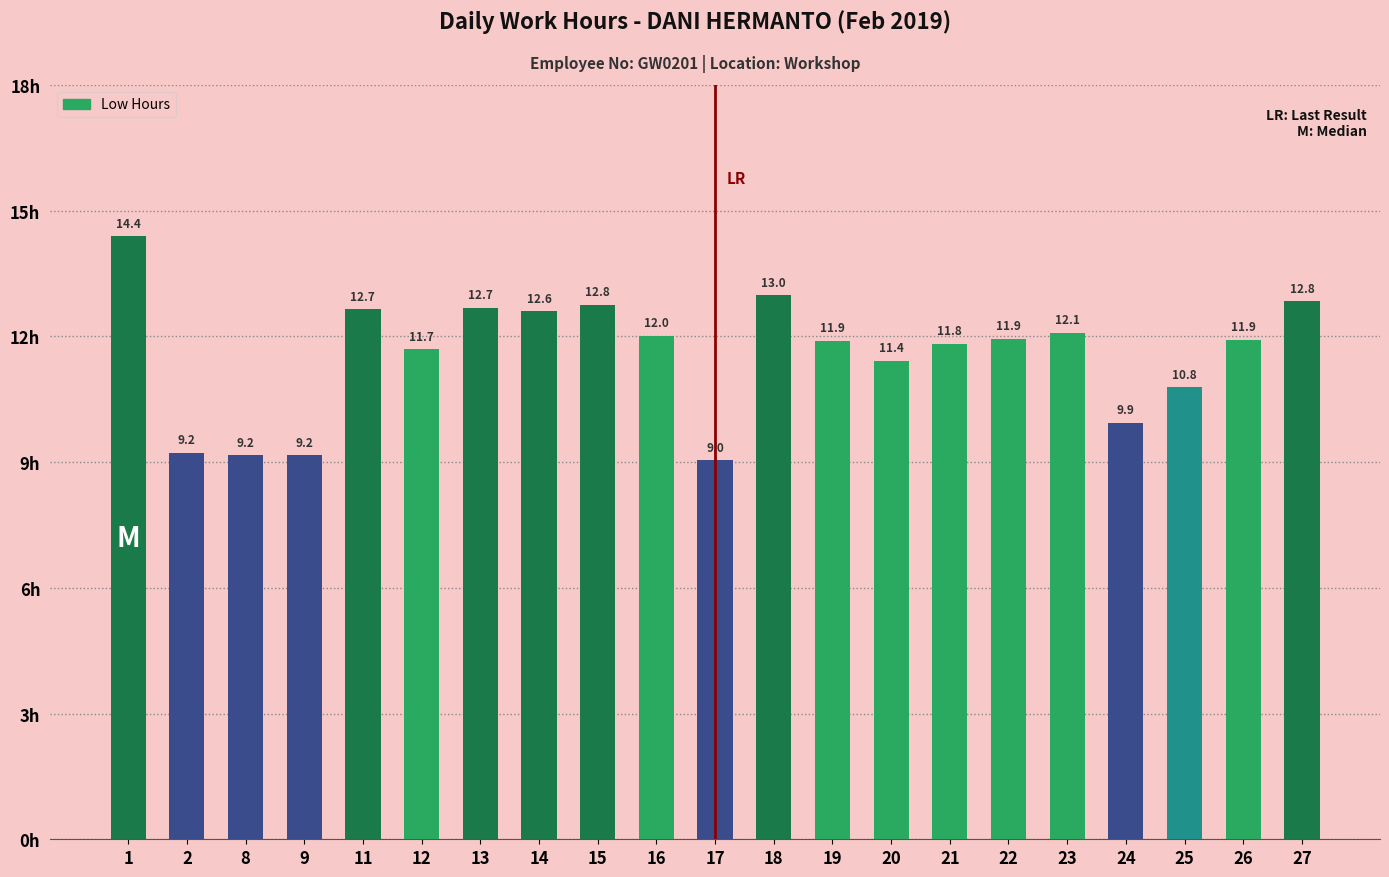

What is the change in value from 2 to 16?

+2.8